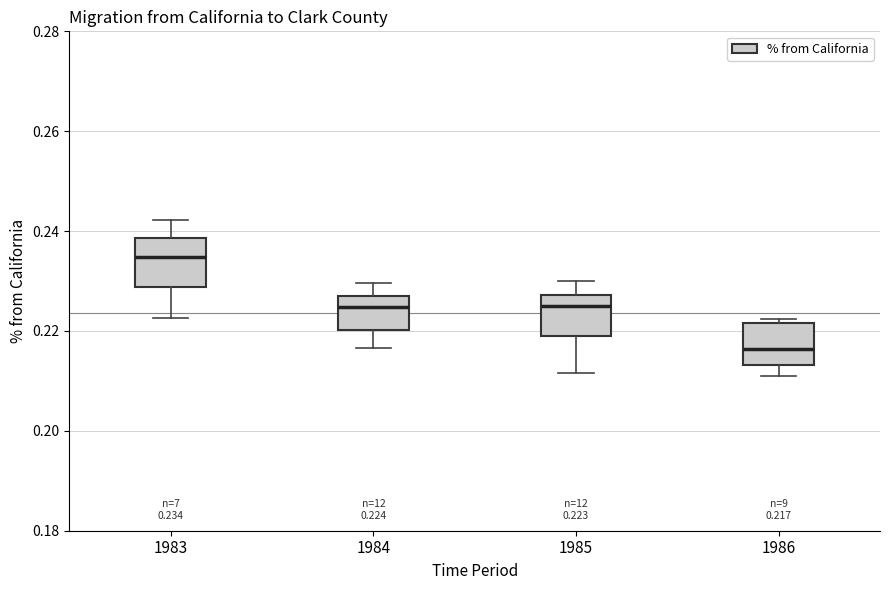

Which box has the lowest median line?

1986